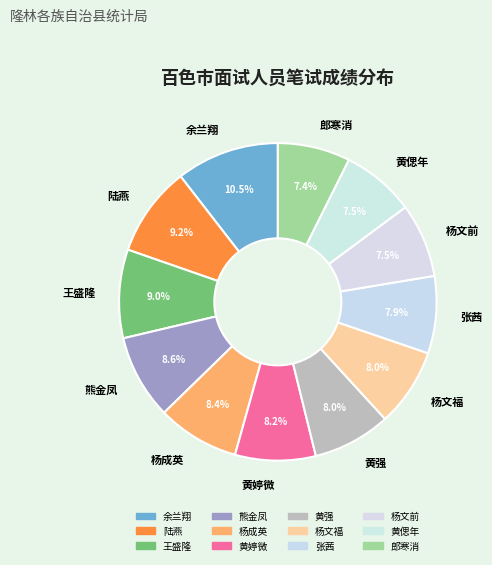

Is there any slice that represents more than half of the pie?

No